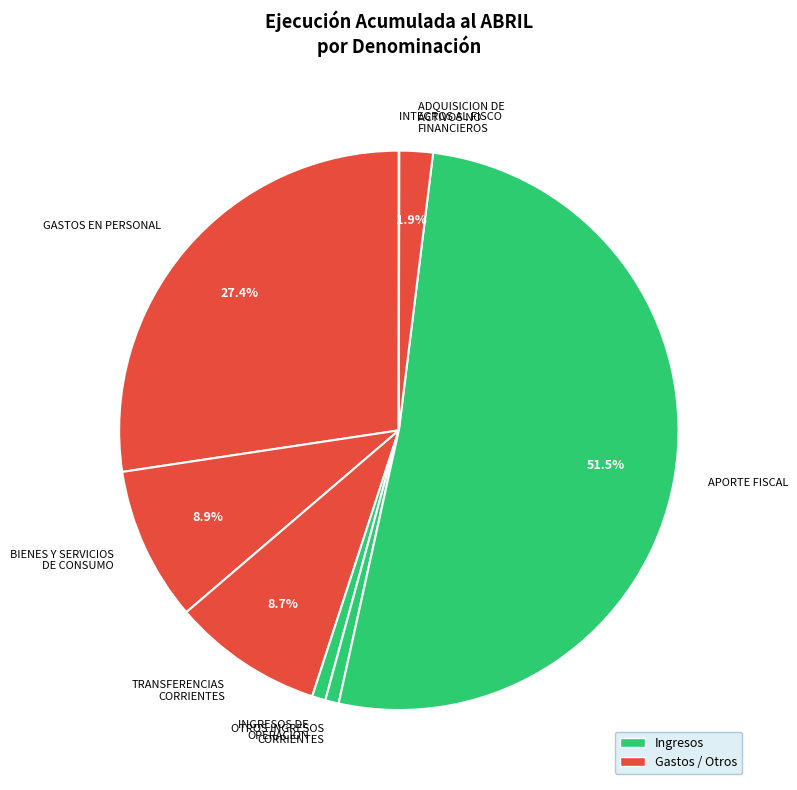

How much of the chart is everything except GASTOS EN PERSONAL?

72.6%